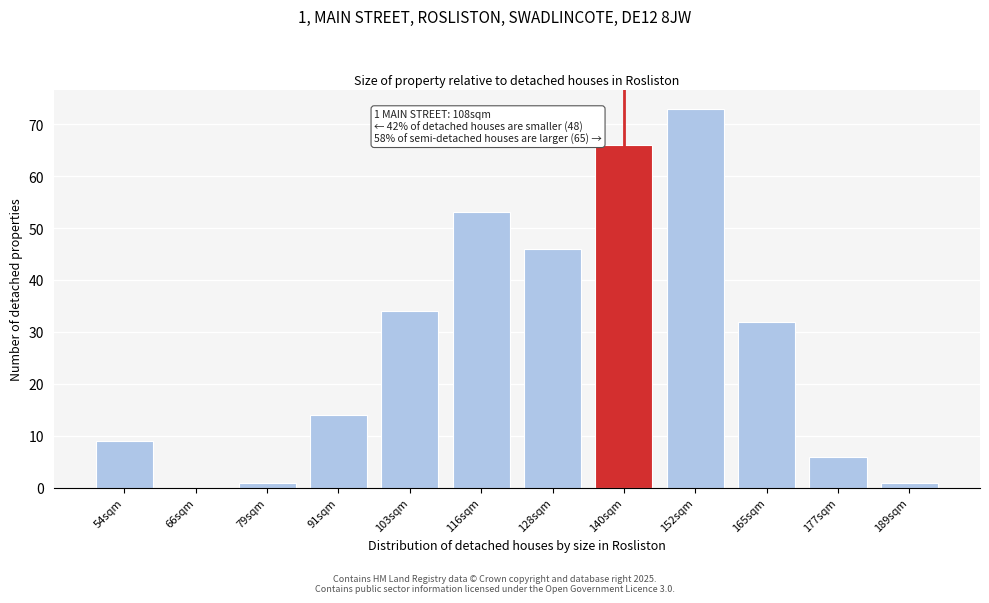

Reading right to left, list all the values displayed in this chart.

189sqm=1	177sqm=6	165sqm=32	152sqm=73	140sqm=66	128sqm=46	116sqm=53	103sqm=34	91sqm=14	79sqm=1	66sqm=0	54sqm=9